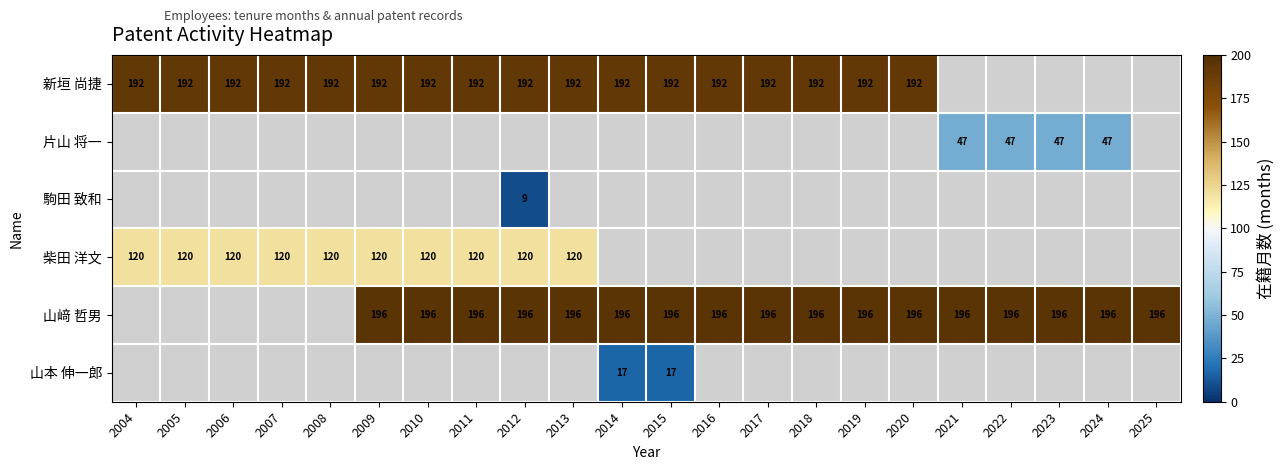

Is it true that 柴田 洋文 equals 38 at 2011?

False